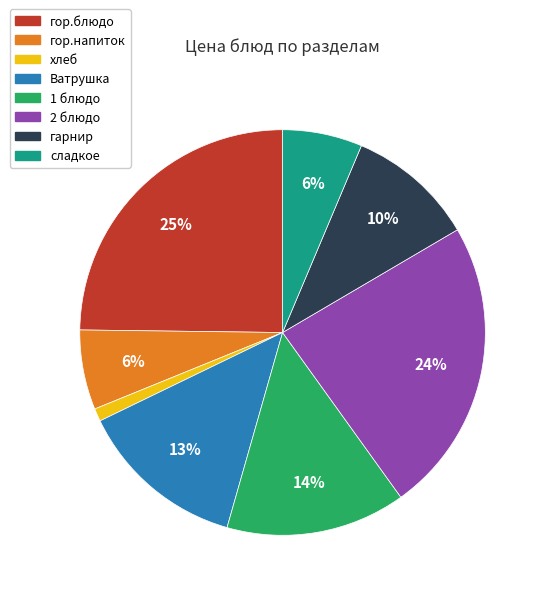

What percentage is the Ватрушка slice, to the nearest percent?

13%